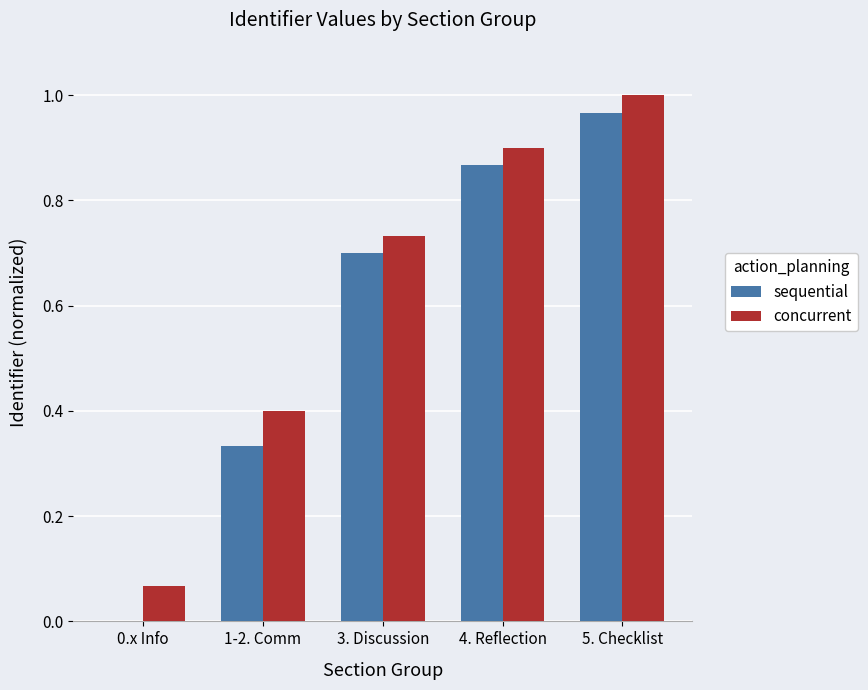

What is the sum of the concurrent values at 1-2. Comm and 3. Discussion?

1.1